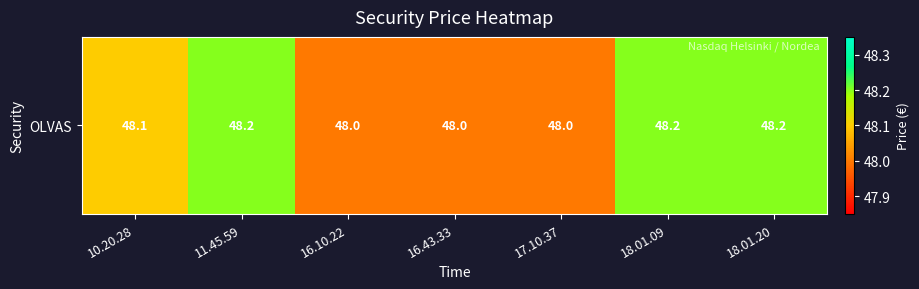

Reading right to left, list all the values displayed in this chart.

48.2	48.2	48.0	48.0	48.0	48.2	48.1